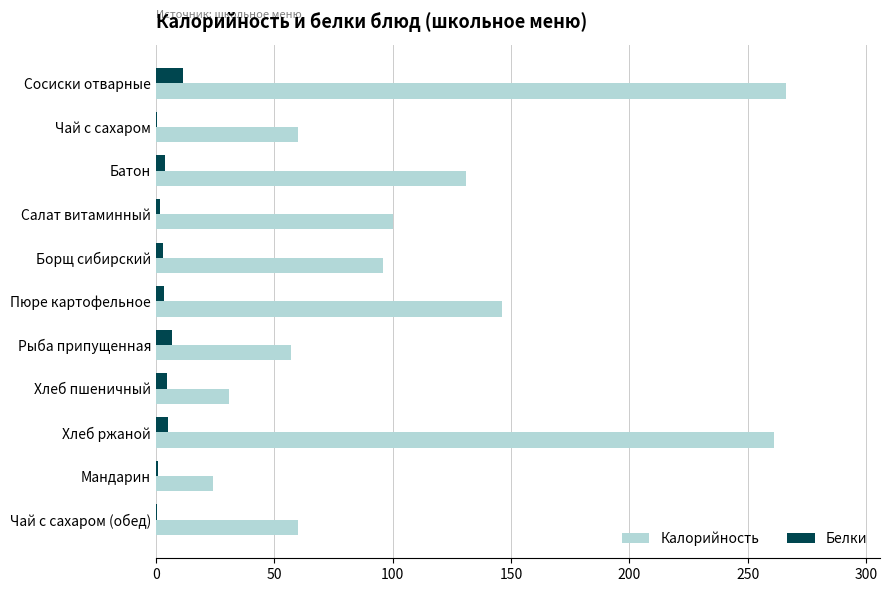

What is the sum of all Калорийность values?

1232.1